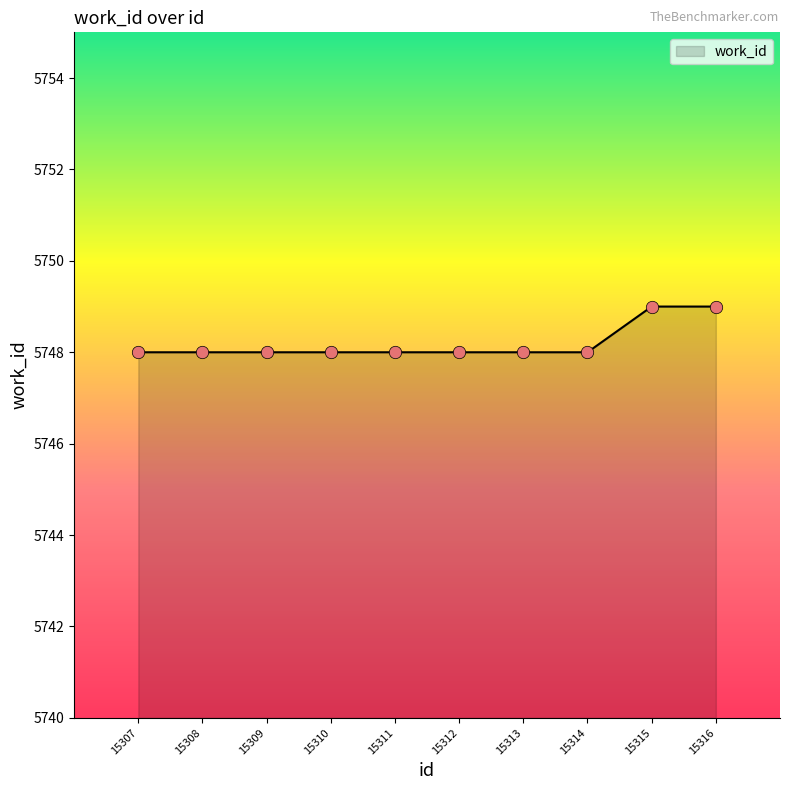

Approximately how many times larger is the value at 15309 compared to 15315?

1.0